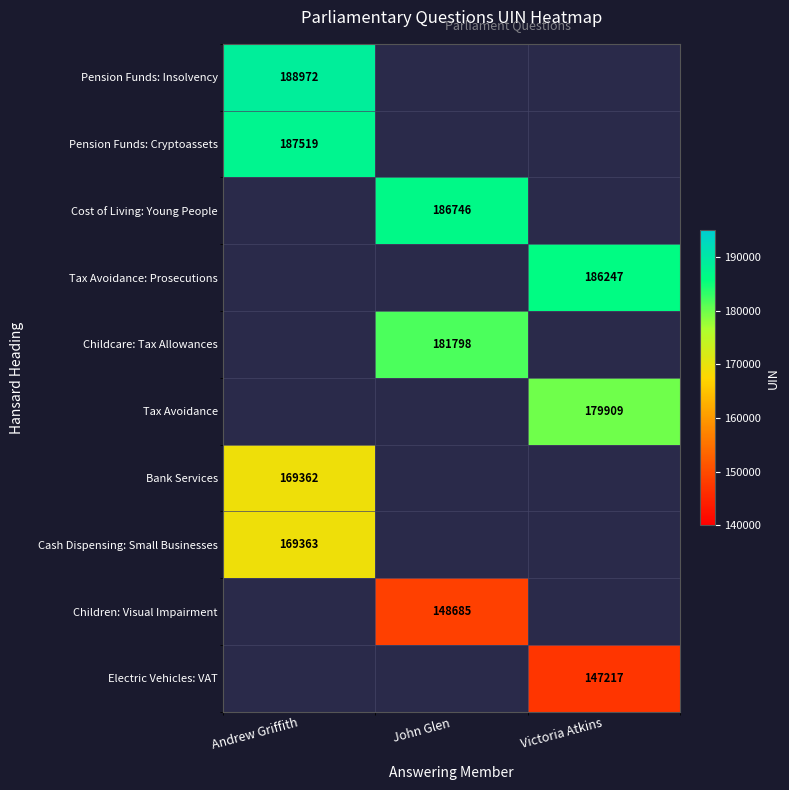

At how many categories does at least one series exceed 187874?

1